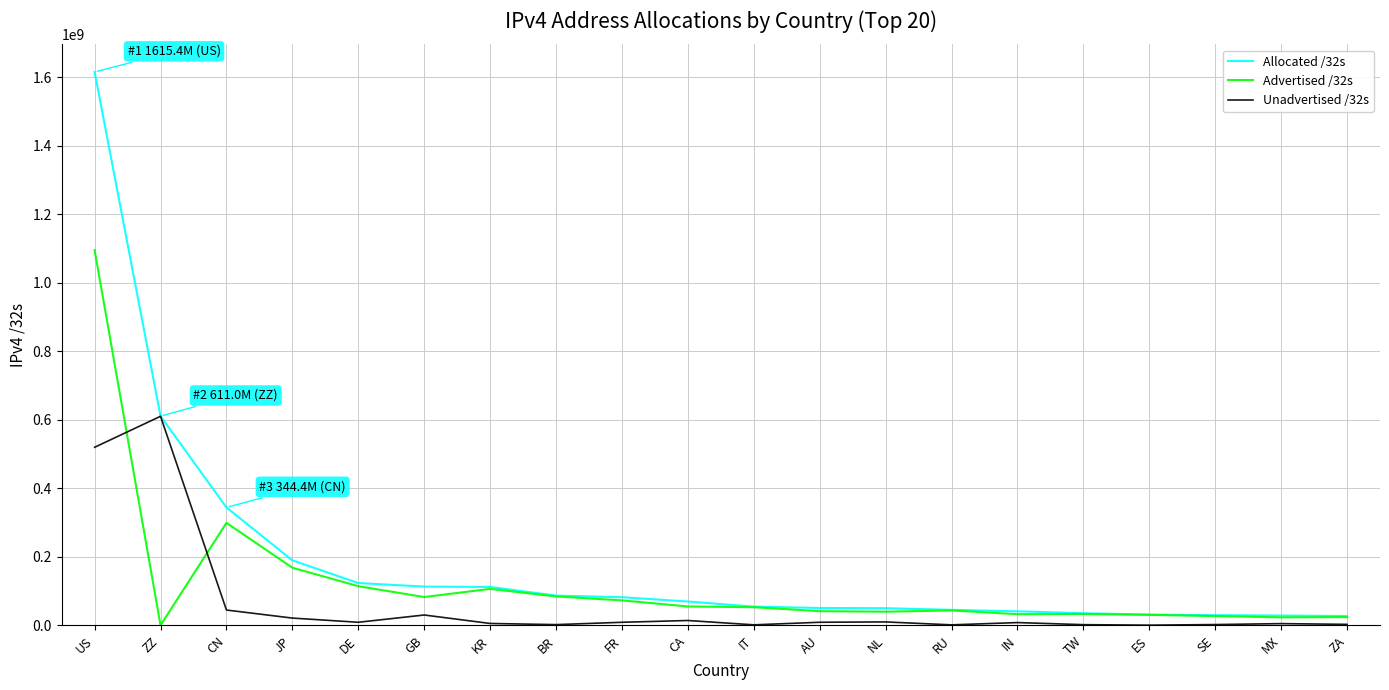

The value of Allocated /32s at NL is 50397216. True or false?

True